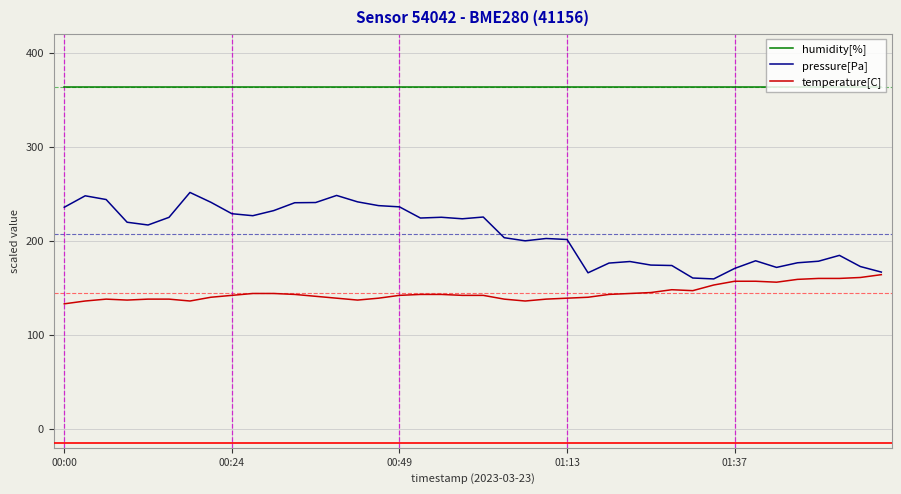

How many categories are shown in the chart?

40